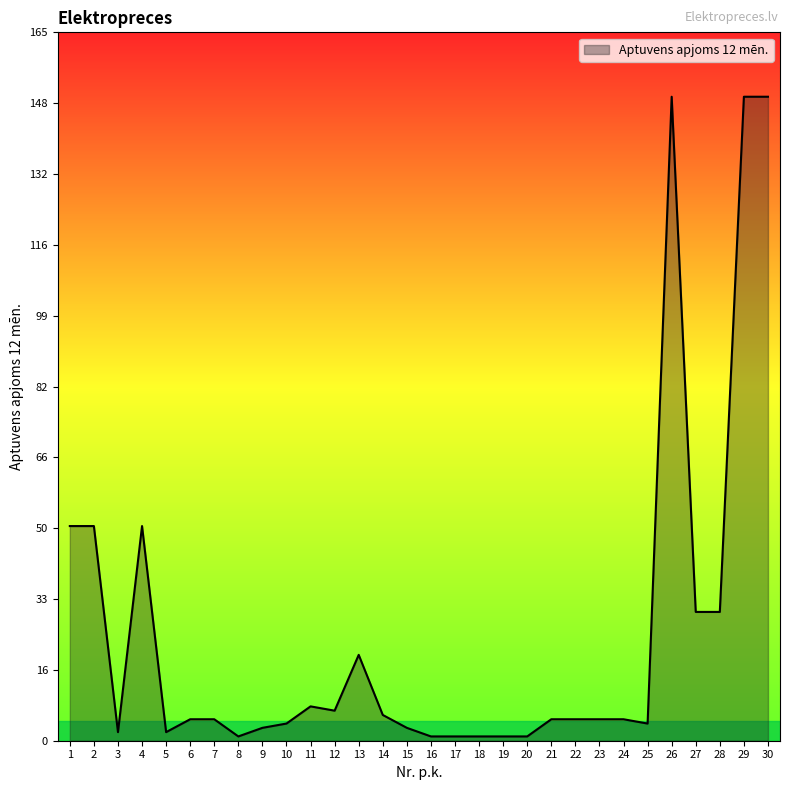

The chart shows a value of 5 at 24. True or false?

True